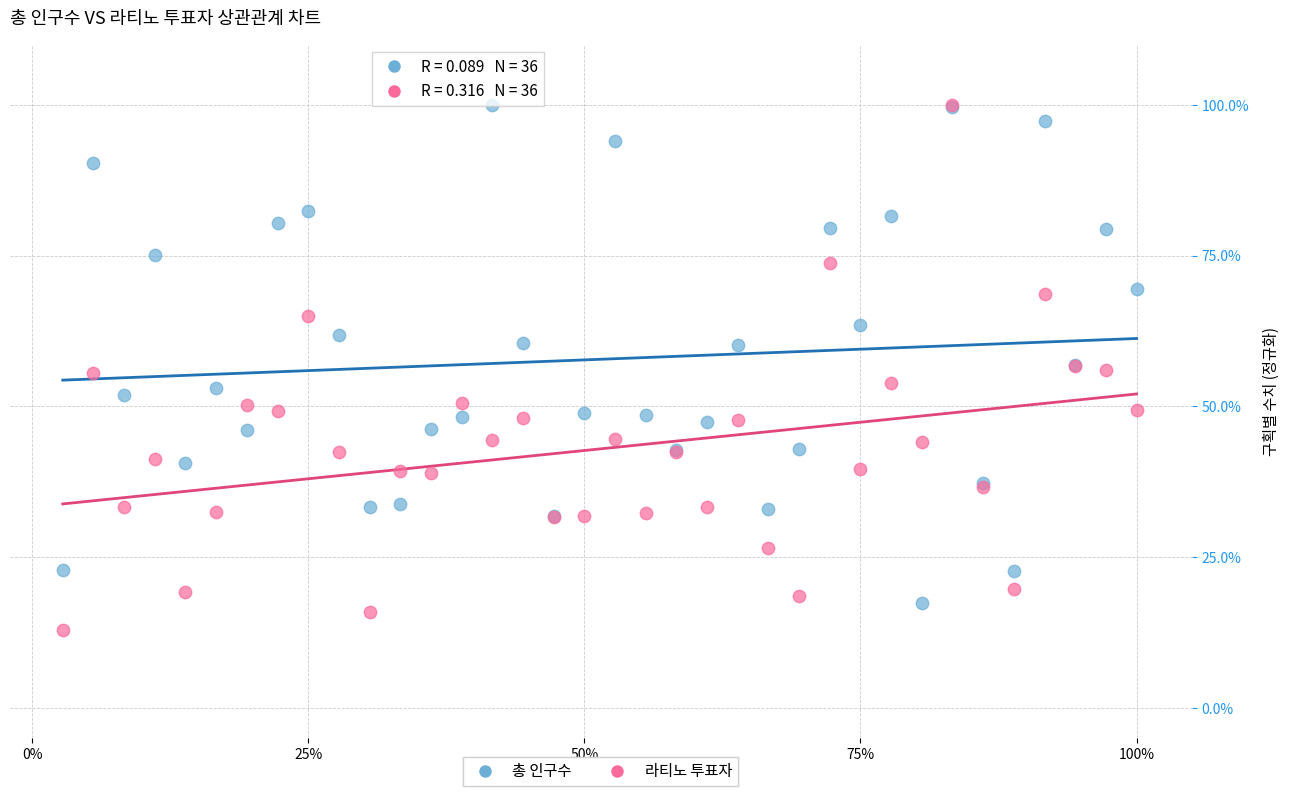

What are all the series names shown in the legend?

총 인구수, 라티노 투표자